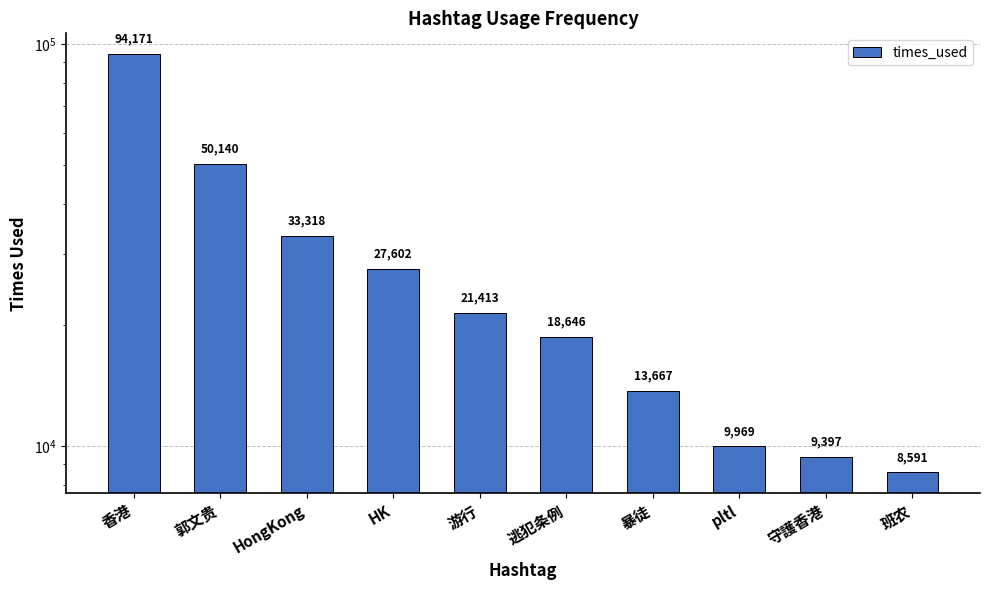

Which has a higher value, 班农 or 守護香港?

守護香港